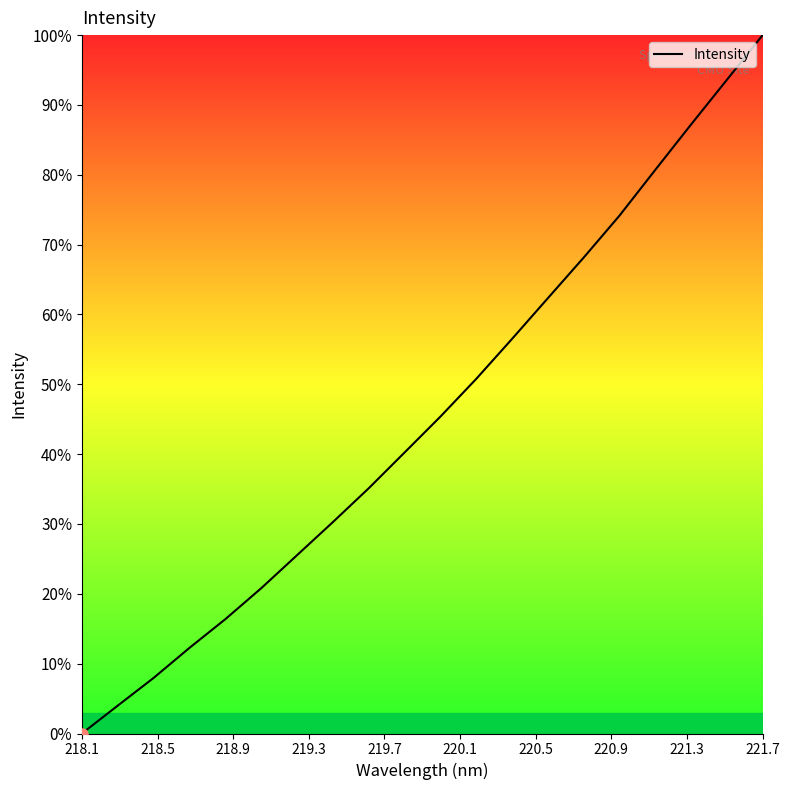

Reading left to right, transcribe all the data shown in this chart.

0.0	4.0	8.0	12.3	16.4	20.8	25.5	30.3	35.1	40.2	45.4	50.8	56.5	62.3	68.1	74.1	80.7	87.2	93.6	100.0